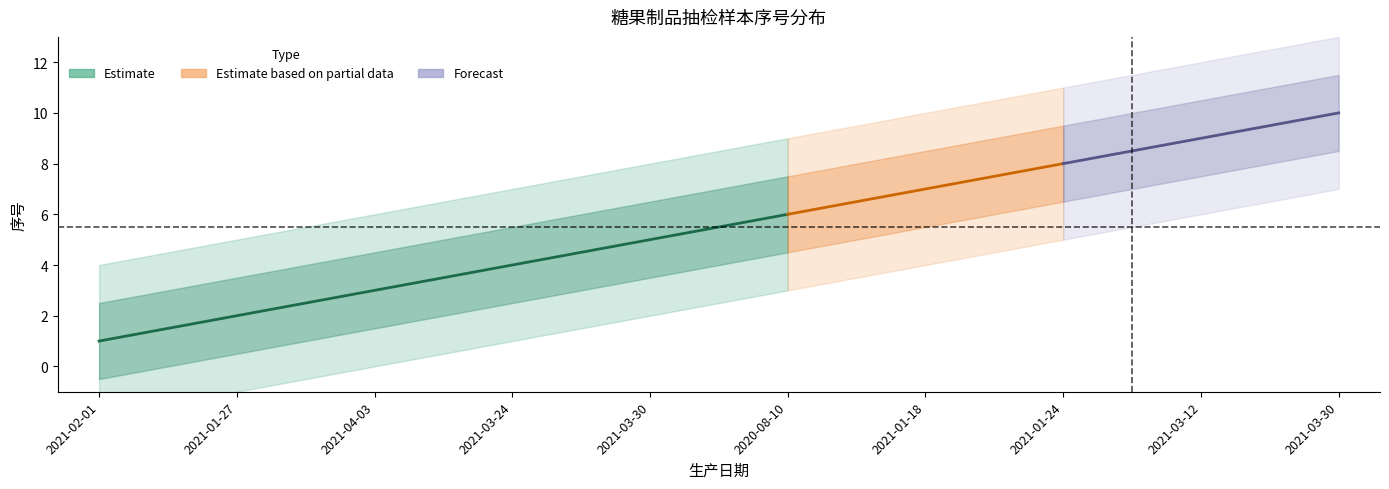

Is it true that center equals 2.0 at 2021-03-30?

False